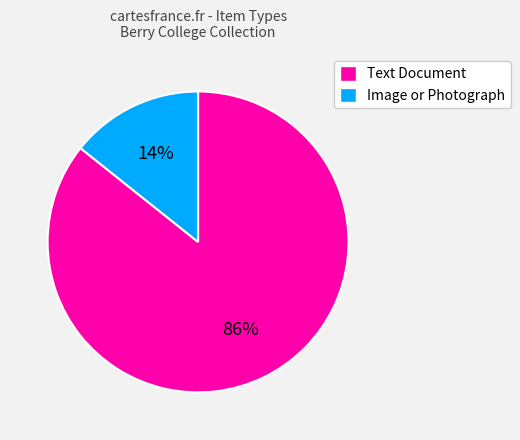

To the nearest percent, what is the average slice percentage?

50%